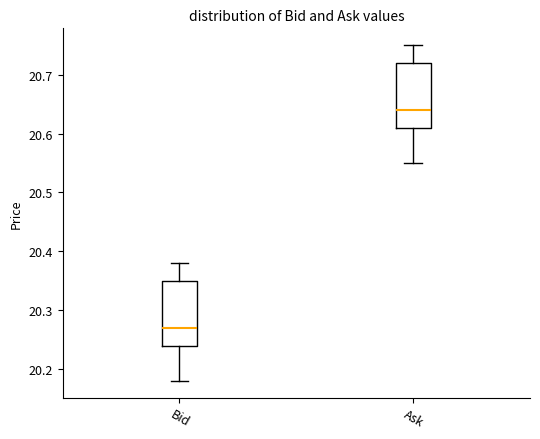

Which box has the lowest median line?

Bid